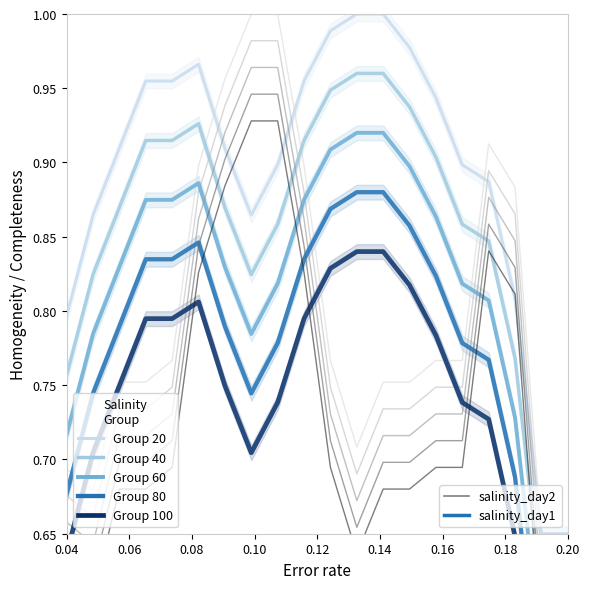

Does the chart have visible grid lines?

No